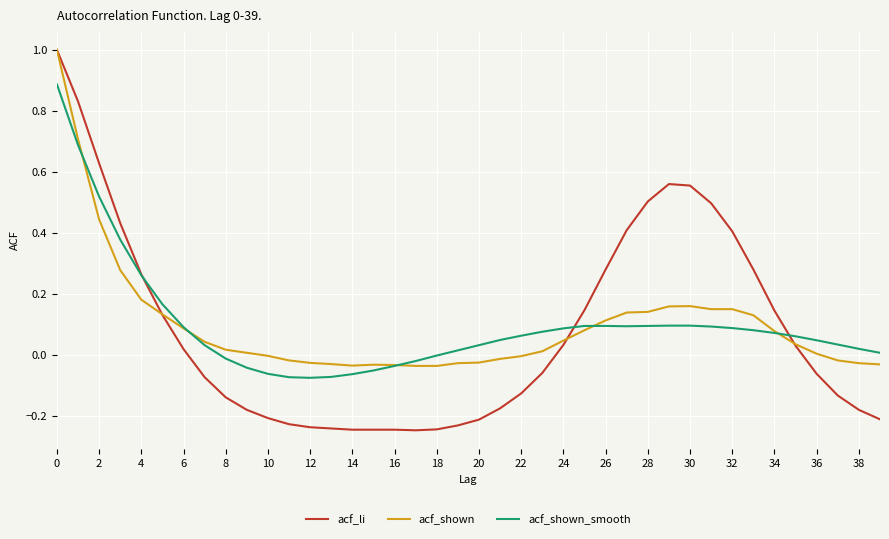

What are all the series names shown in the legend?

acf_li, acf_shown, acf_shown_smooth